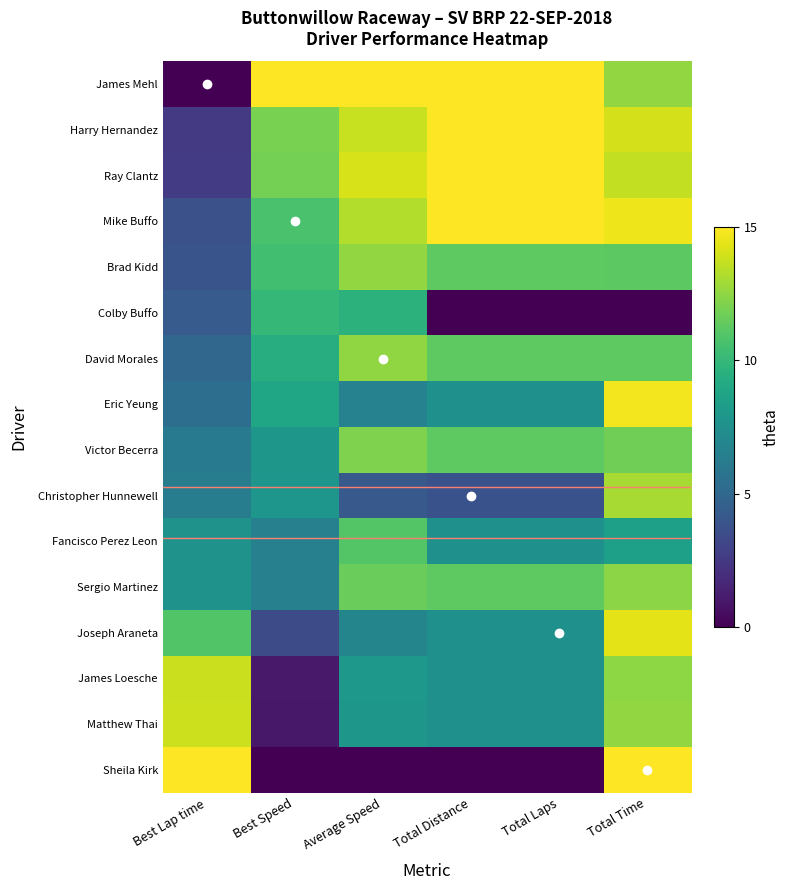

The Sheila Kirk series shows 0.0 at Total Distance. True or false?

True